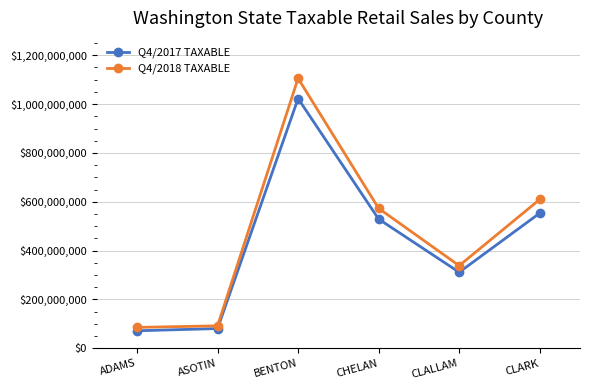

How many series are shown in this chart?

2